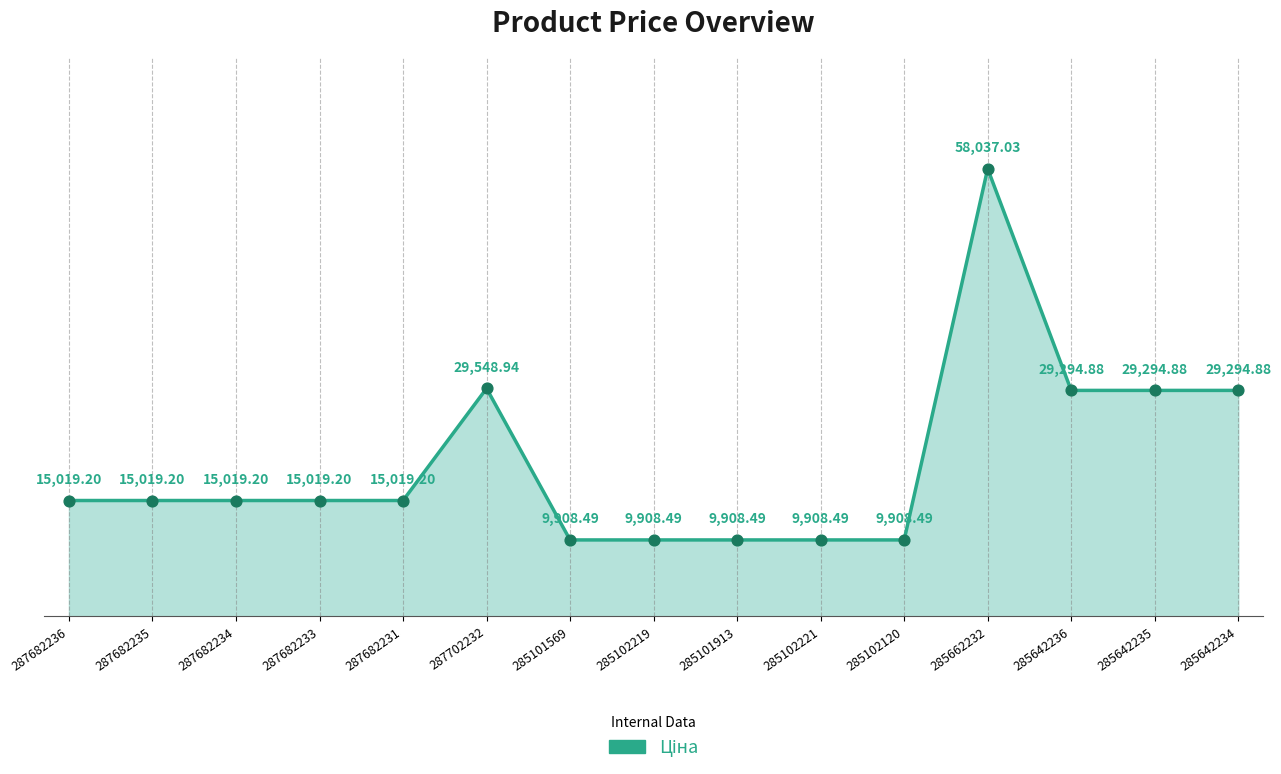

Which has a higher value, 285662232 or 287682233?

285662232